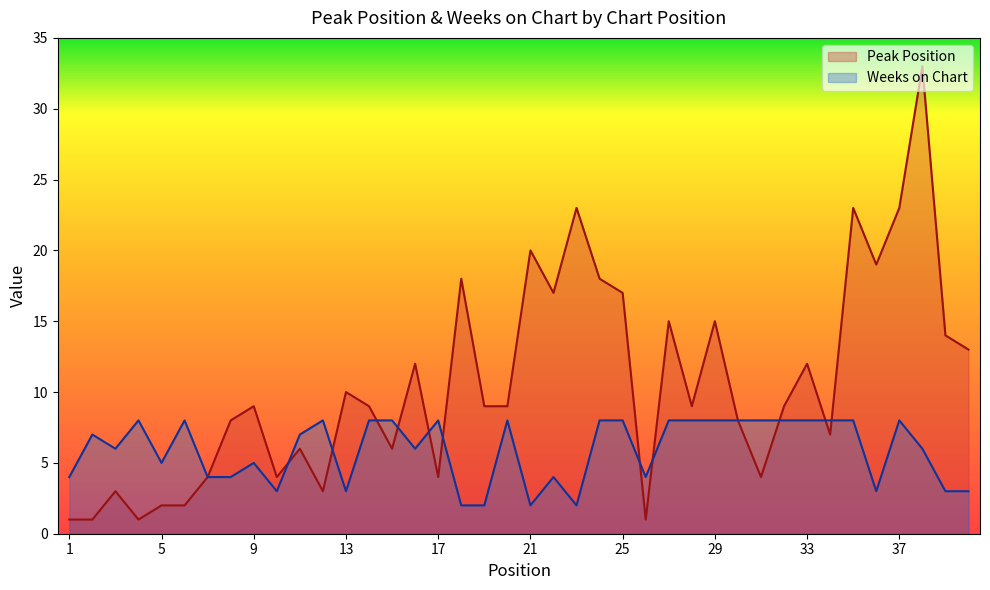

How many values in the Weeks on Chart series are below 7?

19